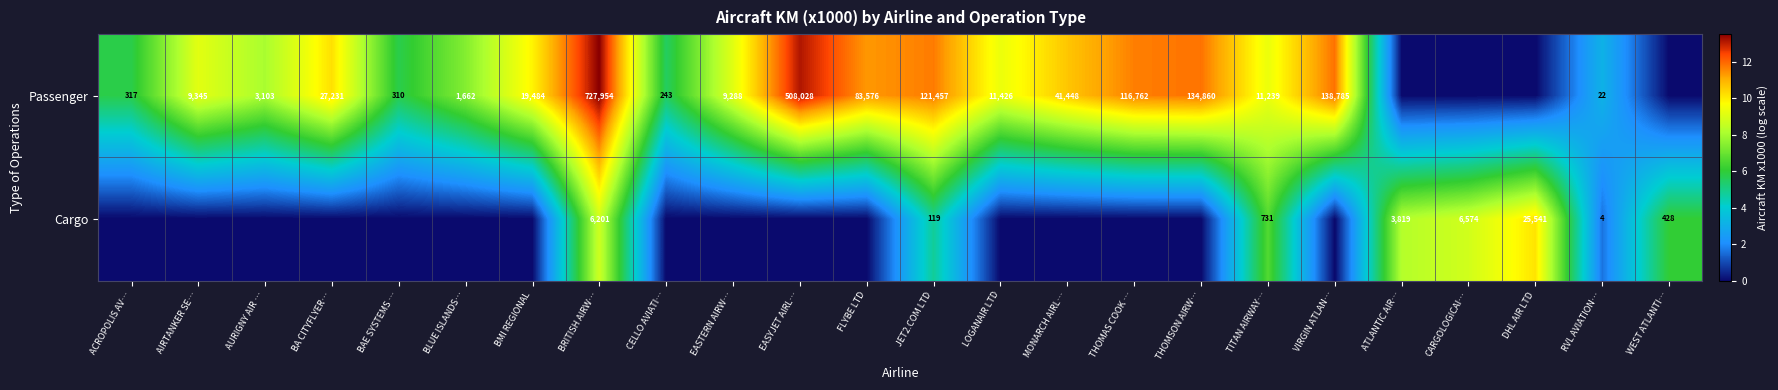

Rank the series at RVL AVIATION… from lowest to highest value.

Cargo, Passenger